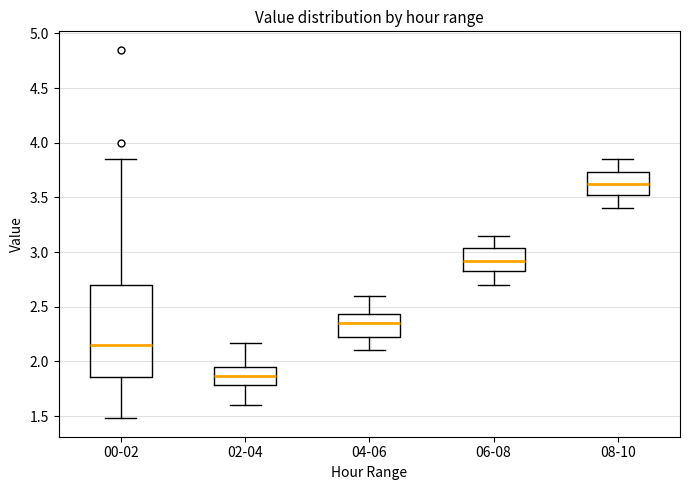

Reading left to right, transcribe this box plot: for each box, give where its median line is, the range the box spans, and where its two whiskers end, as read against the y-axis. The values are not printed on the chart, so give them approximately, as read against the axis.

00-02: median 2.15, box 1.85 to 2.70, whiskers 1.50 to 3.85
02-04: median 1.85, box 1.80 to 1.95, whiskers 1.60 to 2.15
04-06: median 2.35, box 2.25 to 2.45, whiskers 2.10 to 2.60
06-08: median 2.90, box 2.80 to 3.05, whiskers 2.70 to 3.15
08-10: median 3.60, box 3.50 to 3.75, whiskers 3.40 to 3.85